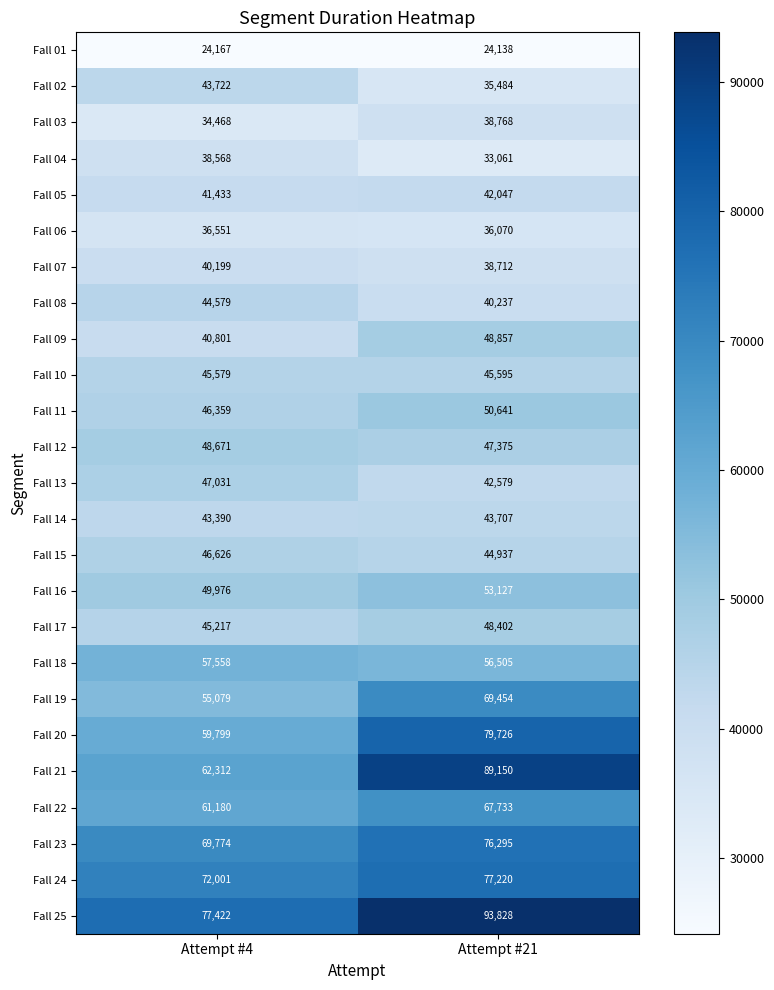

Which series has the largest total across all categories?

Fall 25